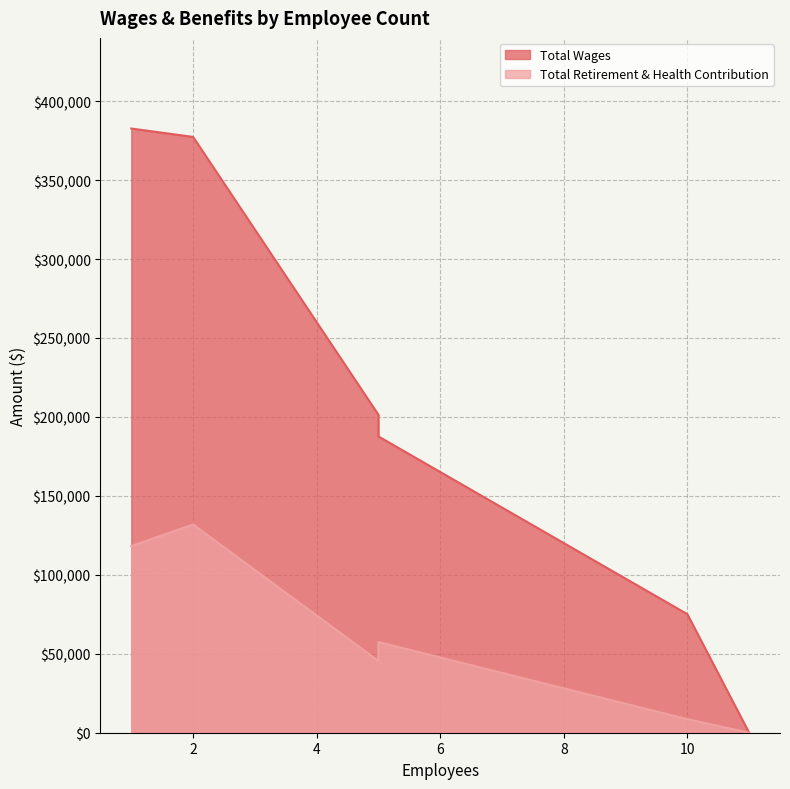

Reading left to right, list all the values displayed in this chart.

Total Wages: 382661	377347	201377	187650	75094	0
Total Retirement & Health Contribution: 118201	131896	45443	57459	8601	0